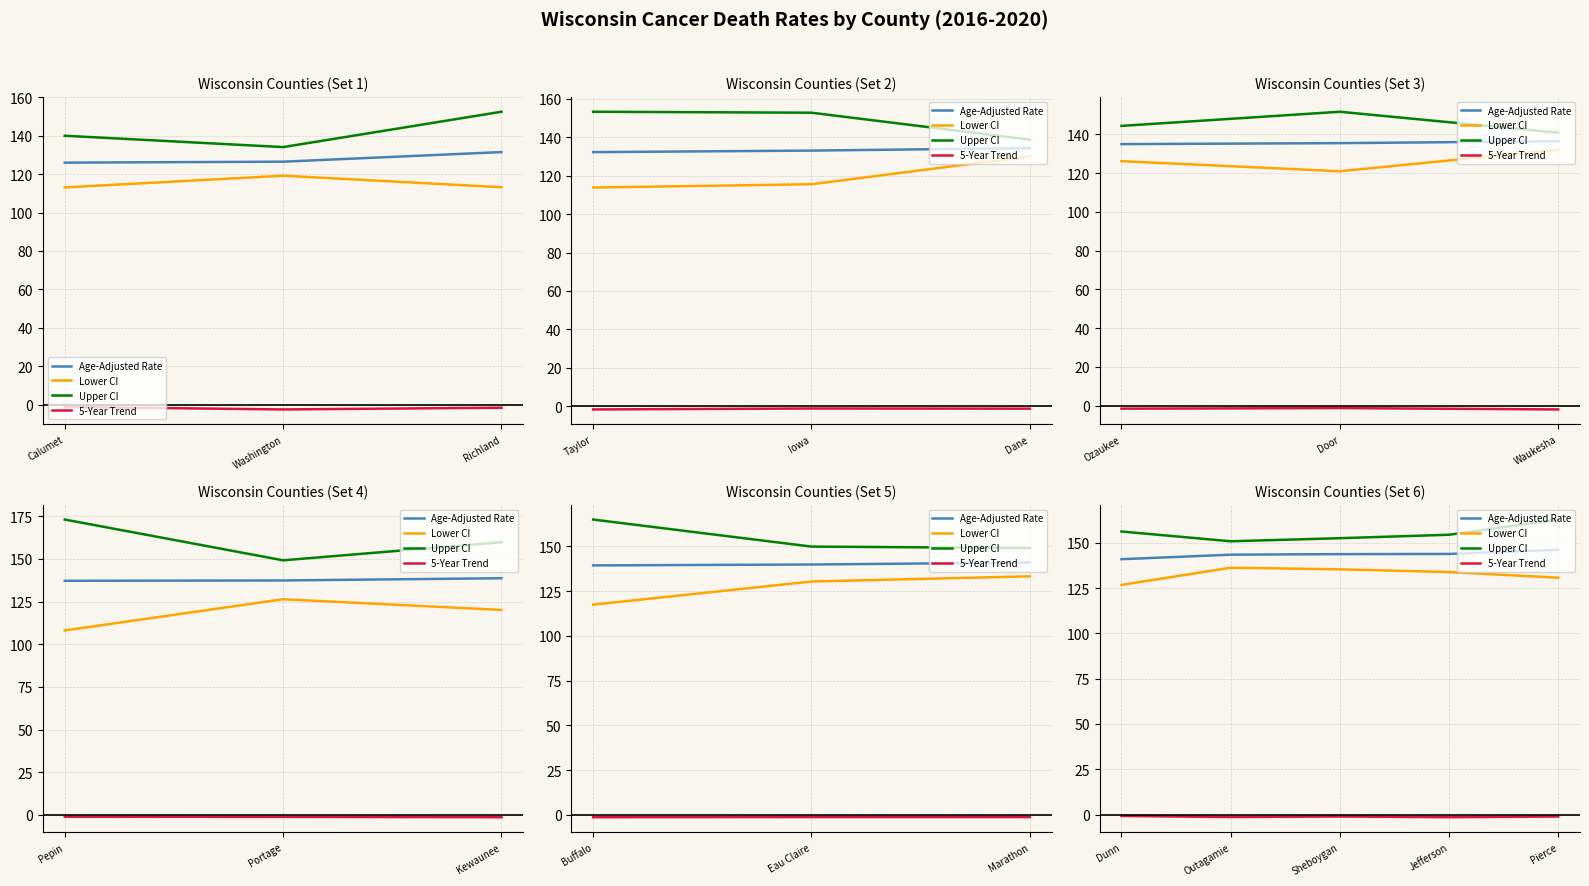

What is the total value across all series at Jefferson?

430.8